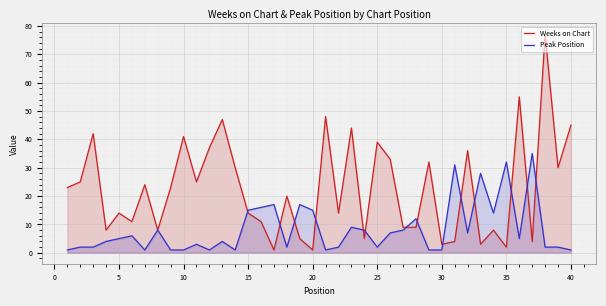

How many lines are shown in the chart?

2